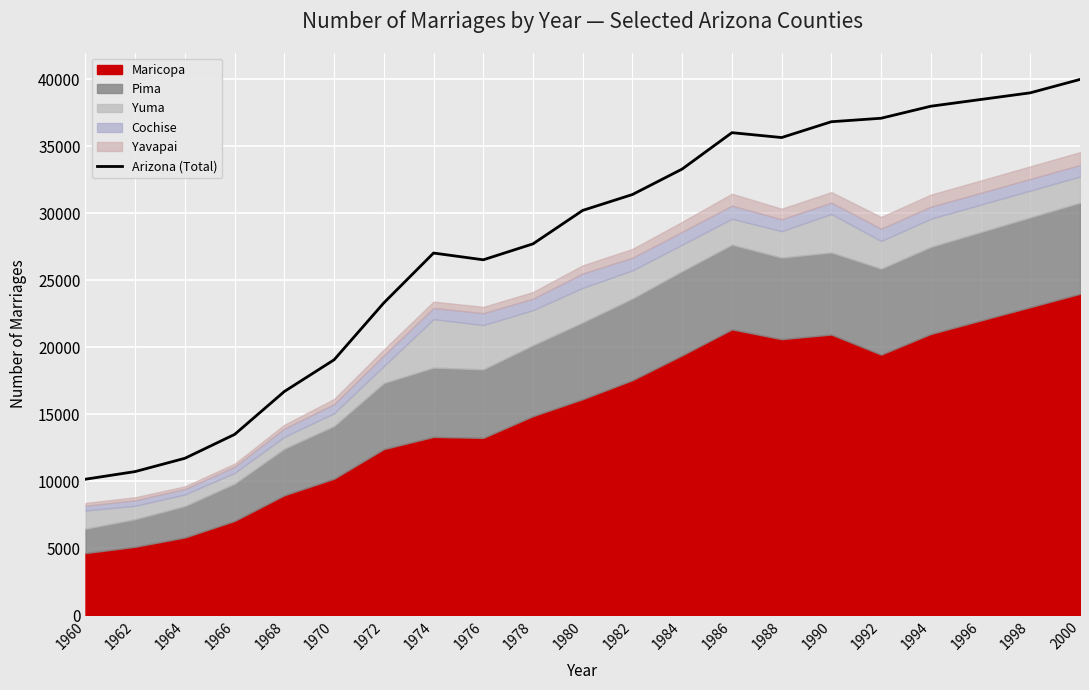

Where is the data nearest to the value 25076?

1976